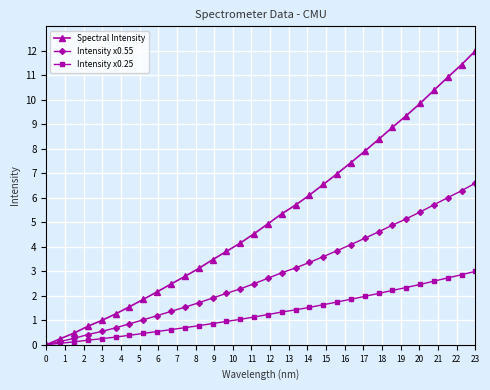

Which series has the largest total across all categories?

Spectral Intensity